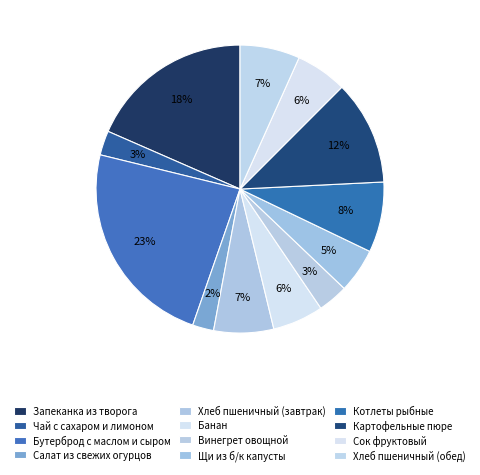

How many segments does this pie chart have?

12